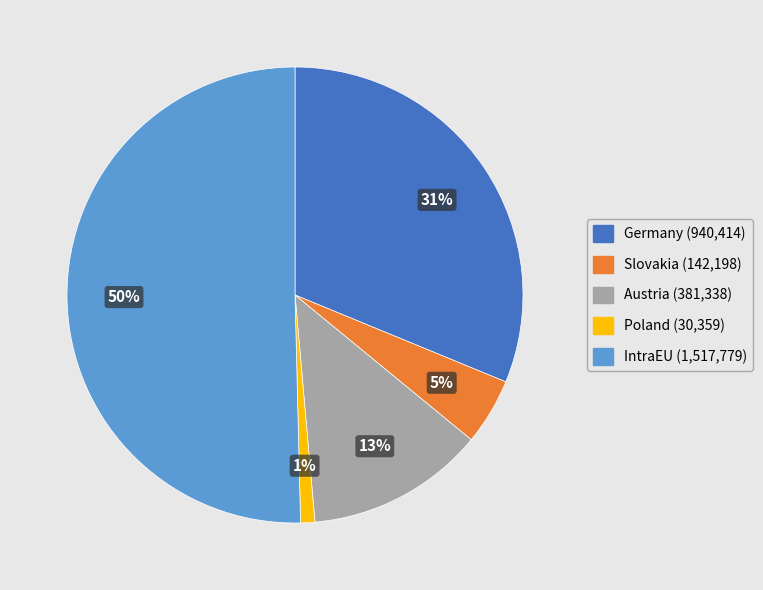

What is the smallest slice in the pie chart?

Poland